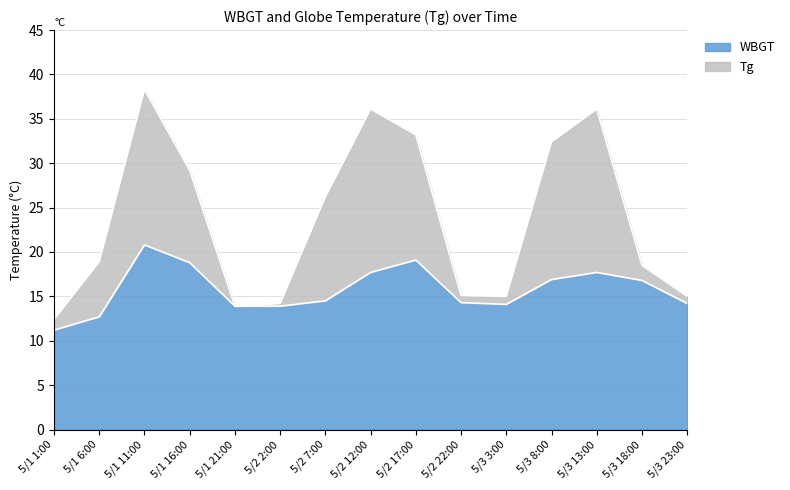

Is the value of Tg at 5/1 11:00 greater than the value of WBGT at 5/3 8:00?

Yes